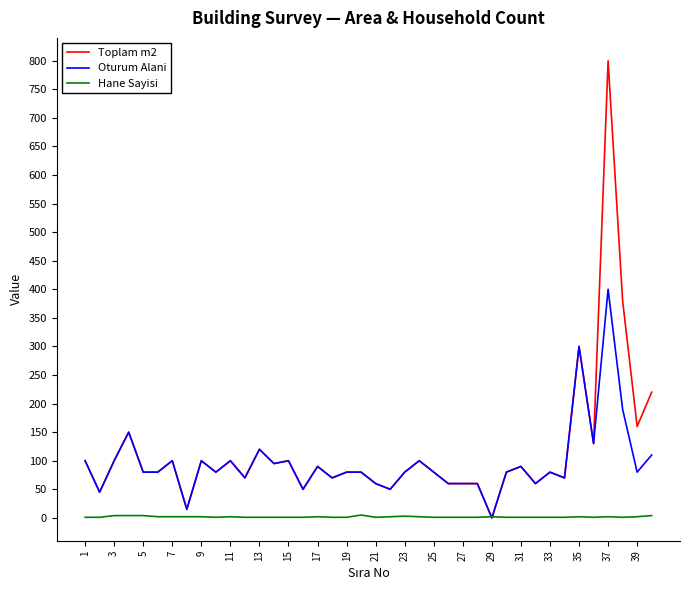

Does the chart have visible grid lines?

No